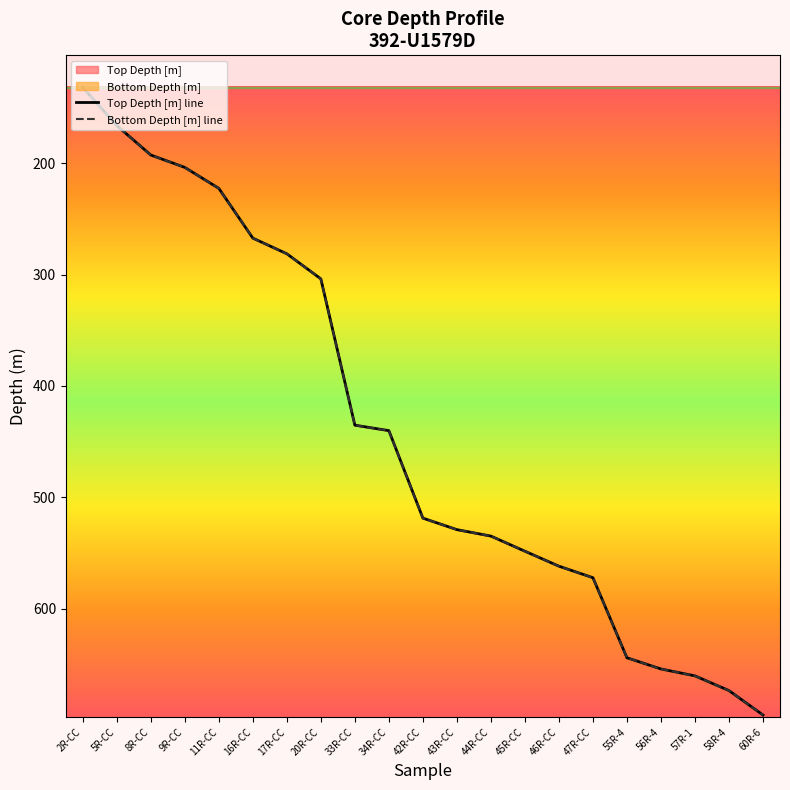

True or false: Bottom Depth [m] and Top Depth [m] cross at least once.

False